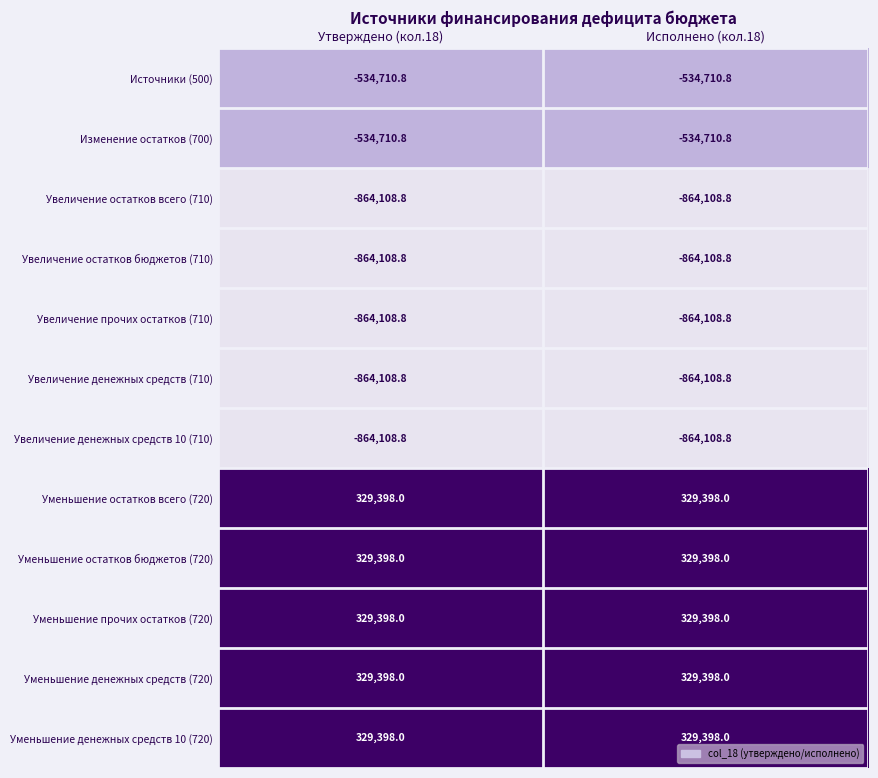

Is it true that Уменьшение остатков всего (720) equals 329398.0 at Исполнено (кол.18)?

True